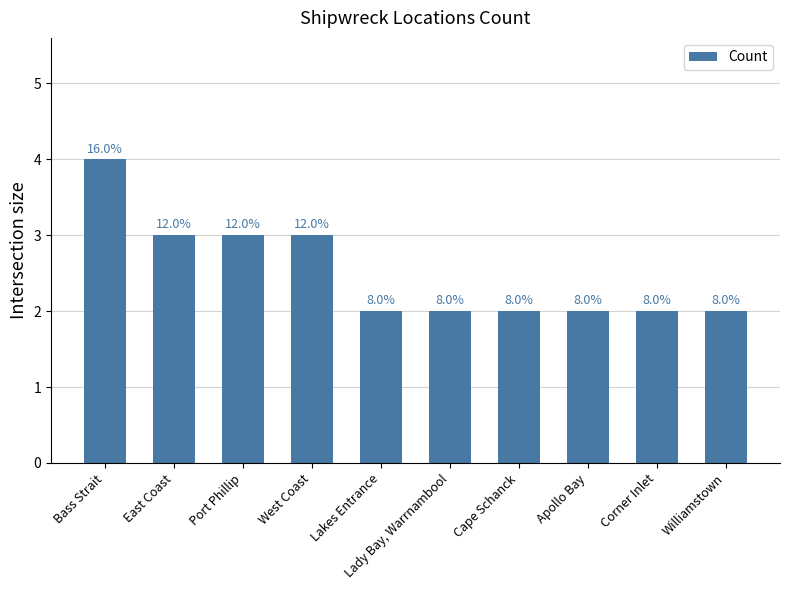

Does the chart contain stacked bars?

No